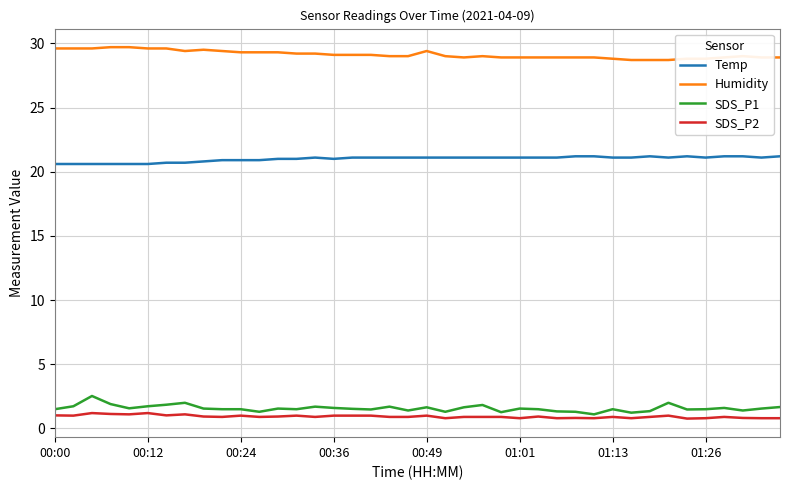

What is the maximum value shown in the chart?

29.7